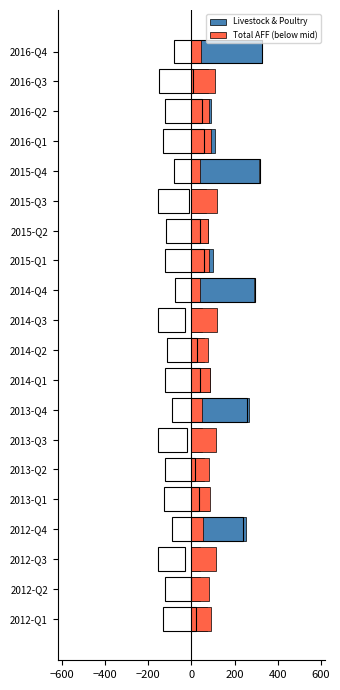

What is the difference between the Total AFF (below mid) values at 2015-Q4 and 2014-Q2?

35.9